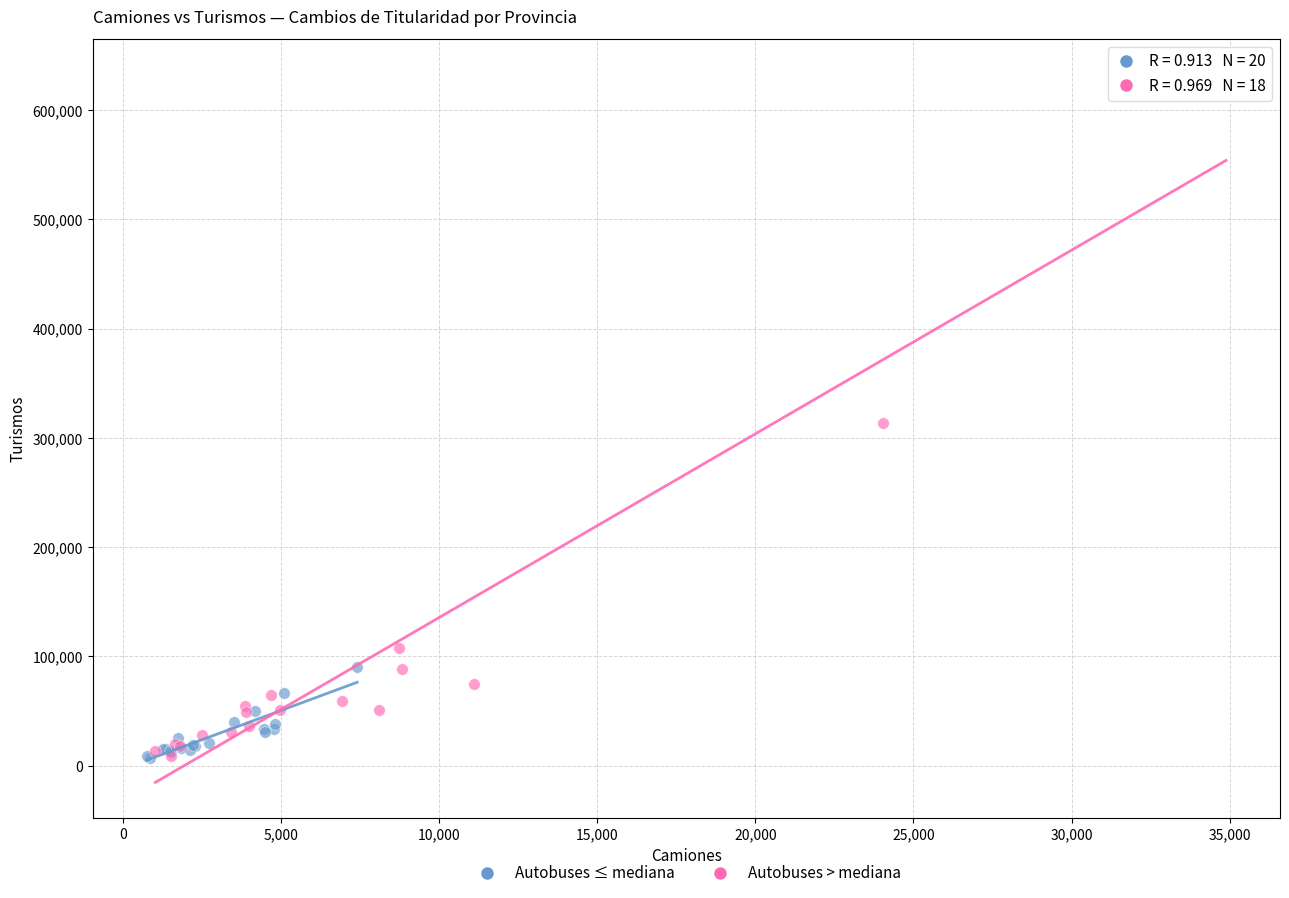

Which series contains the highest Y value?

Autobuses > mediana